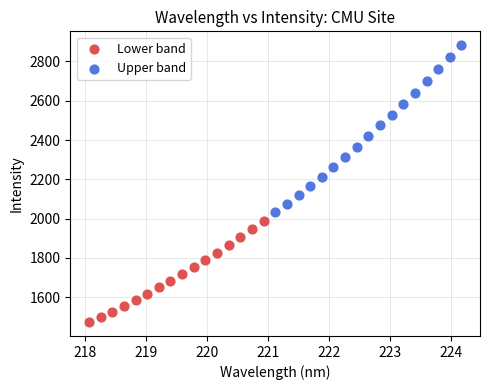

Which series reaches the maximum Y coordinate?

Upper band